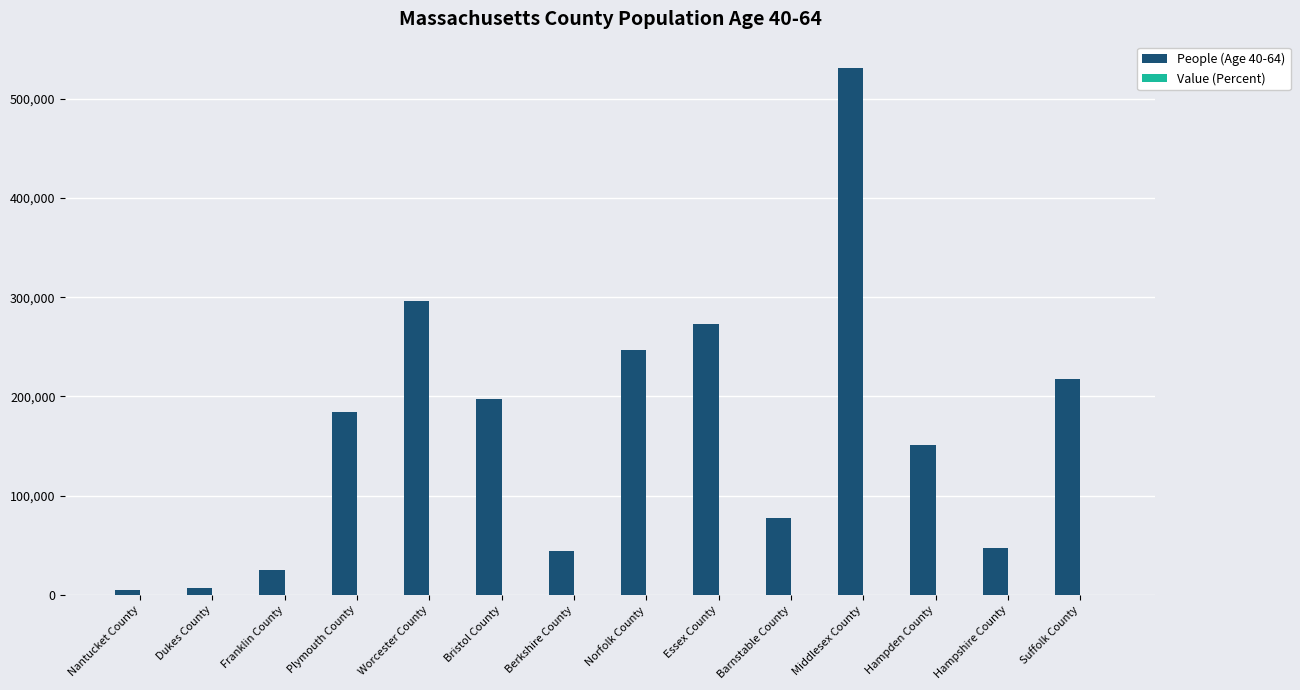

What is the highest value of the People (Age 40-64) series?

531066.0